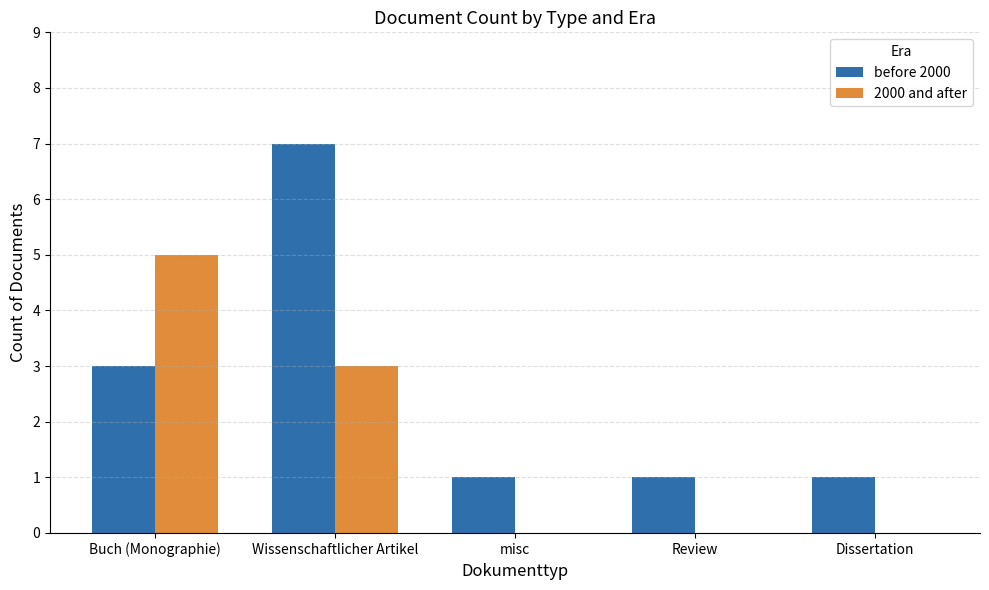

Reading right to left, extract all data points from this chart.

before 2000: Dissertation=1	Review=1	misc=1	Wissenschaftlicher Artikel=7	Buch (Monographie)=3
2000 and after: Dissertation=0	Review=0	misc=0	Wissenschaftlicher Artikel=3	Buch (Monographie)=5